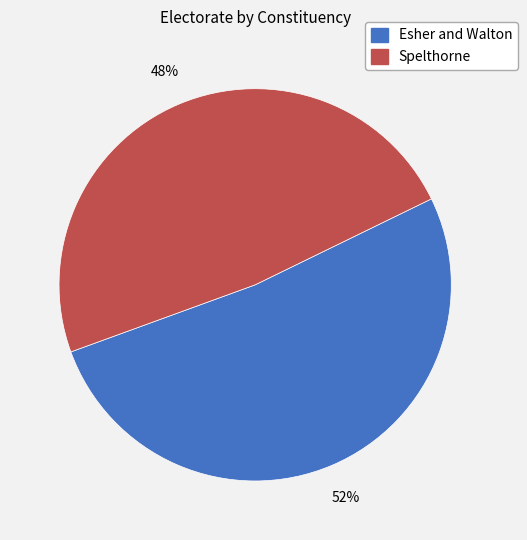

Which slice represents more than half of the pie?

Esher and Walton